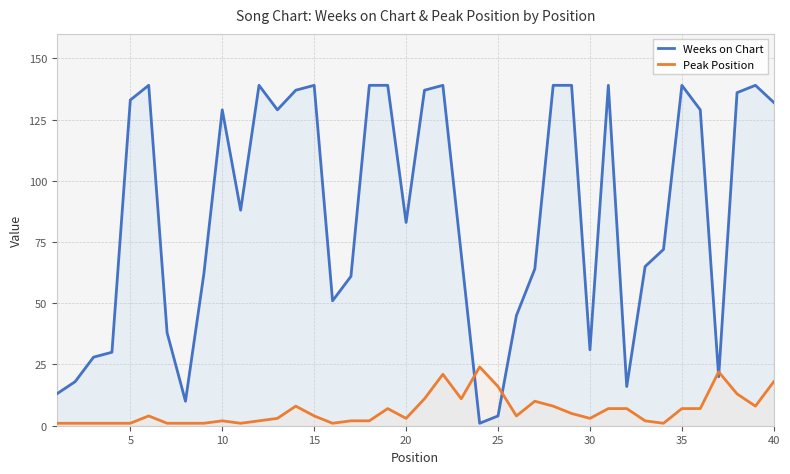

Rank the series by their maximum value, from lowest to highest.

Peak Position, Weeks on Chart